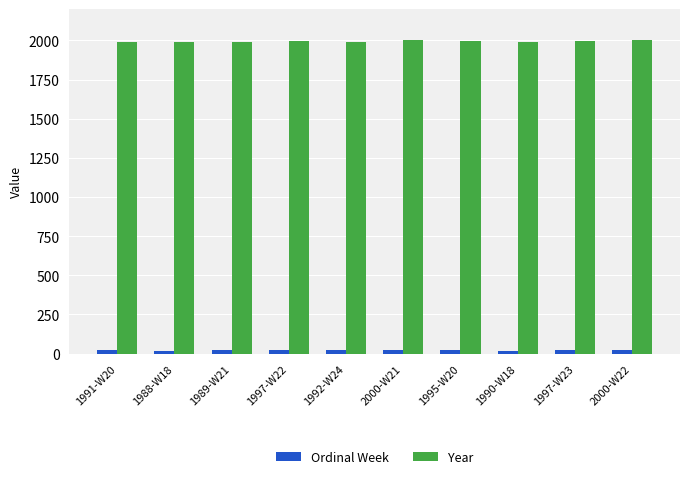

The value of Year at 1989-W21 is 1989. True or false?

True